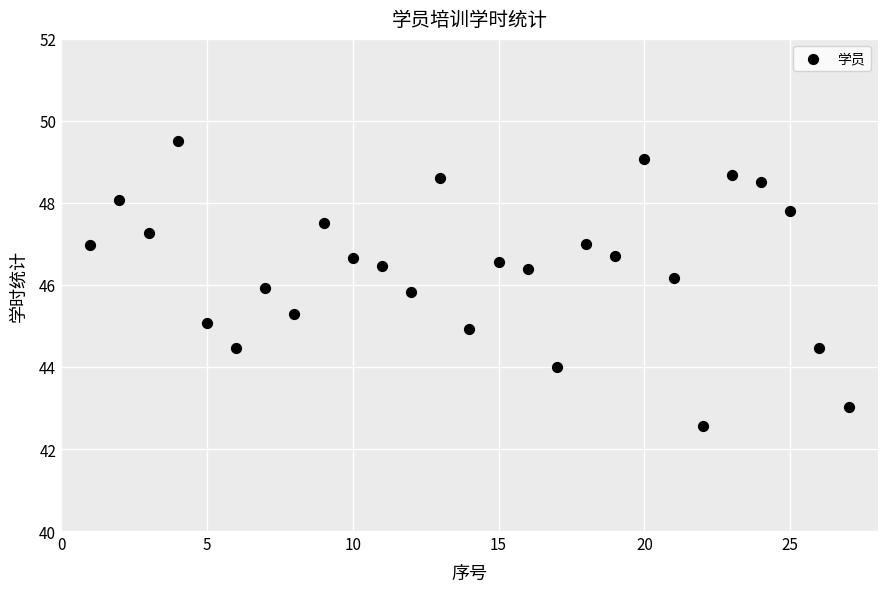

What is the range of X values (max minus min)?

26.0